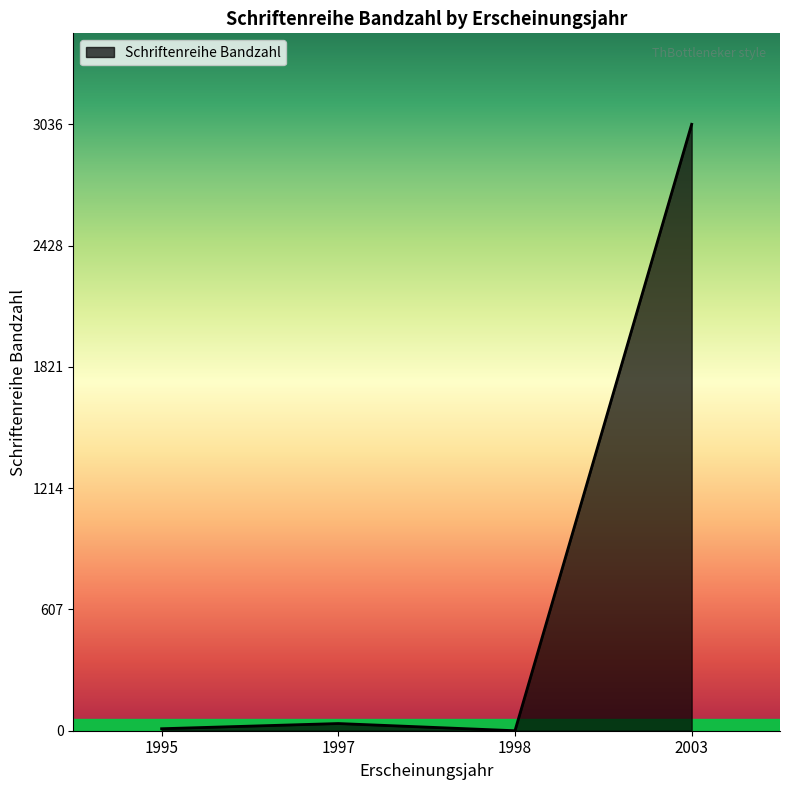

Which has a higher value, 2003 or 1997?

2003